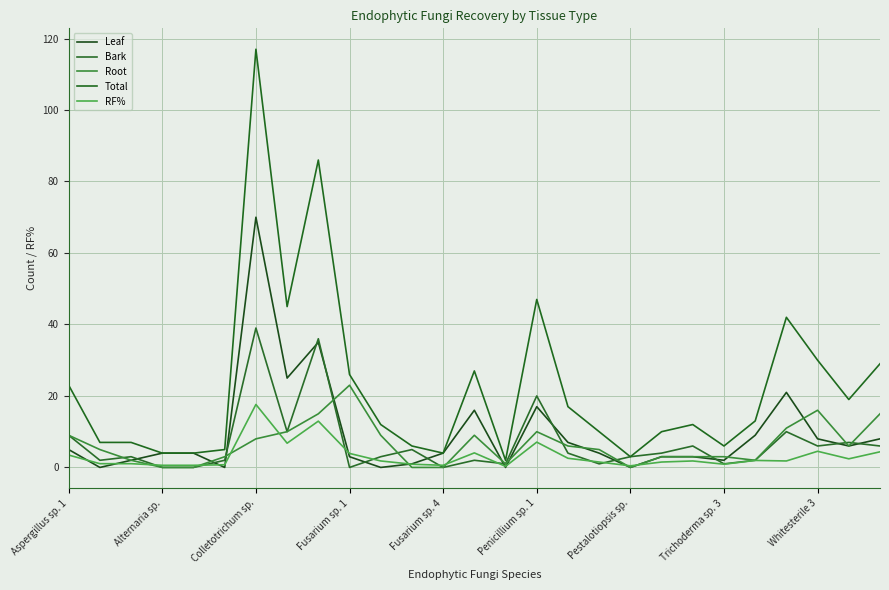

How many lines are shown in the chart?

5